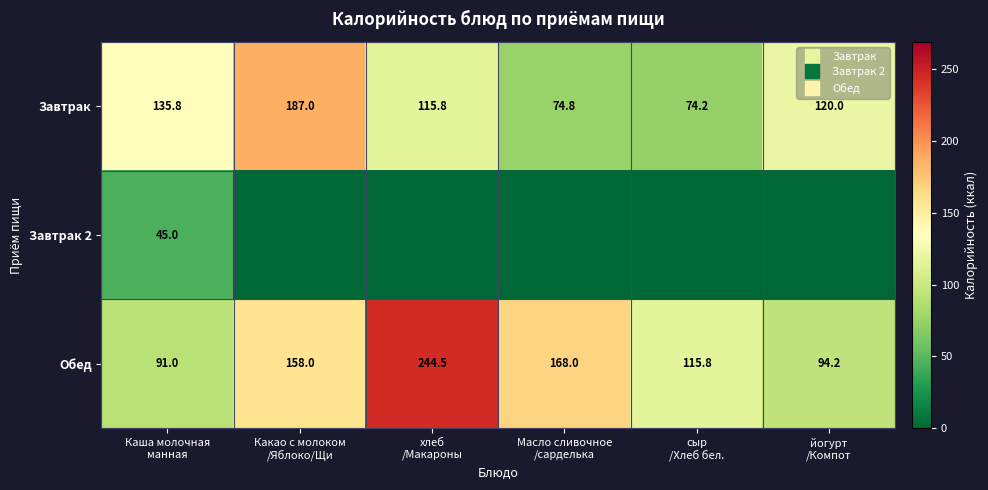

The Завтрак series shows 187.0 at Какао с молоком /Яблоко/Щи. True or false?

True